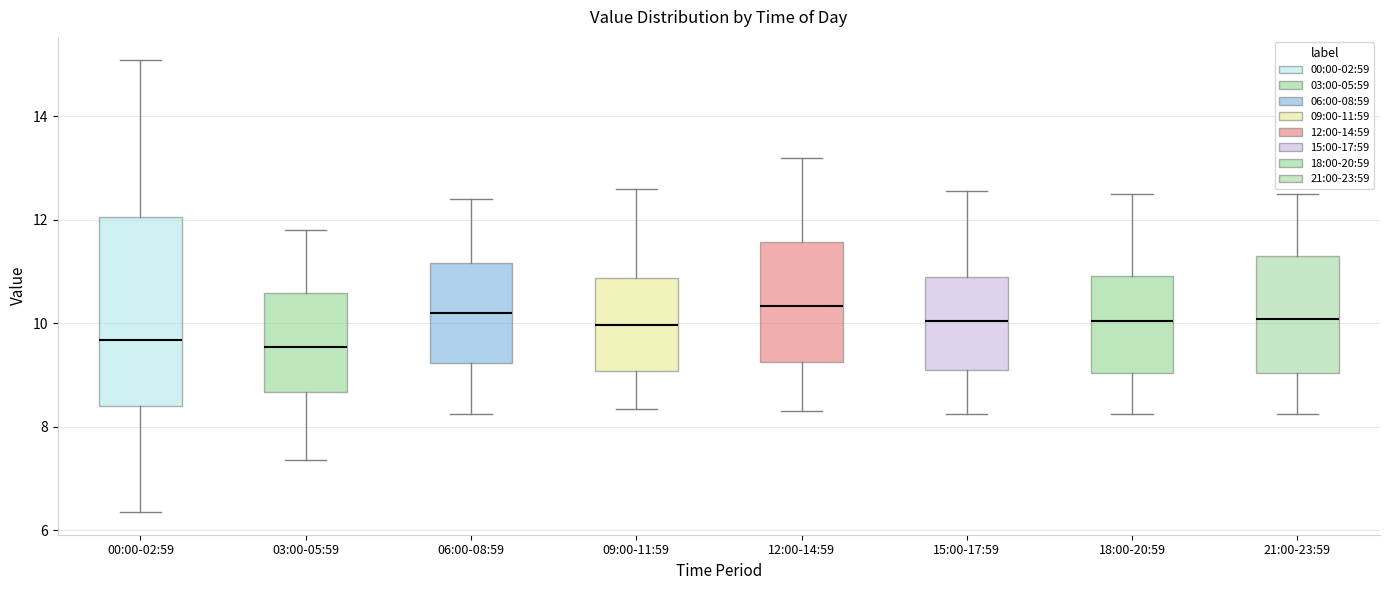

Reading left to right, read every box against the y-axis: the position of its median line, the range the box covers, and the ends of its whiskers. The values are not printed on the chart, so give them approximately, as read against the axis.

00:00-02:59: median 9.6, box 8.4 to 12.0, whiskers 6.4 to 15.2
03:00-05:59: median 9.6, box 8.6 to 10.6, whiskers 7.4 to 11.8
06:00-08:59: median 10.2, box 9.2 to 11.2, whiskers 8.2 to 12.4
09:00-11:59: median 10.0, box 9.0 to 10.8, whiskers 8.4 to 12.6
12:00-14:59: median 10.4, box 9.2 to 11.6, whiskers 8.4 to 13.2
15:00-17:59: median 10.0, box 9.2 to 10.8, whiskers 8.2 to 12.6
18:00-20:59: median 10.0, box 9.0 to 11.0, whiskers 8.2 to 12.6
21:00-23:59: median 10.0, box 9.0 to 11.4, whiskers 8.2 to 12.6